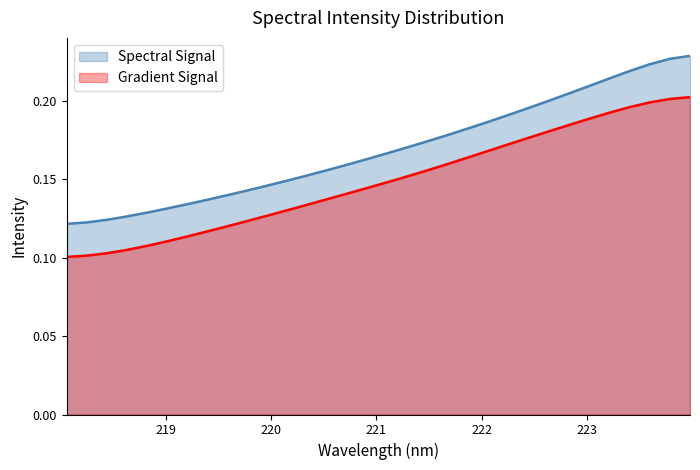

Reading left to right, what are all the values shown in this chart?

0.1	0.1	0.1	0.1	0.1	0.1	0.1	0.1	0.1	0.1	0.1	0.1	0.2	0.2	0.2	0.2	0.2	0.2	0.2	0.2	0.2	0.2	0.2	0.2	0.2	0.2	0.2	0.2	0.2	0.2	0.2	0.2